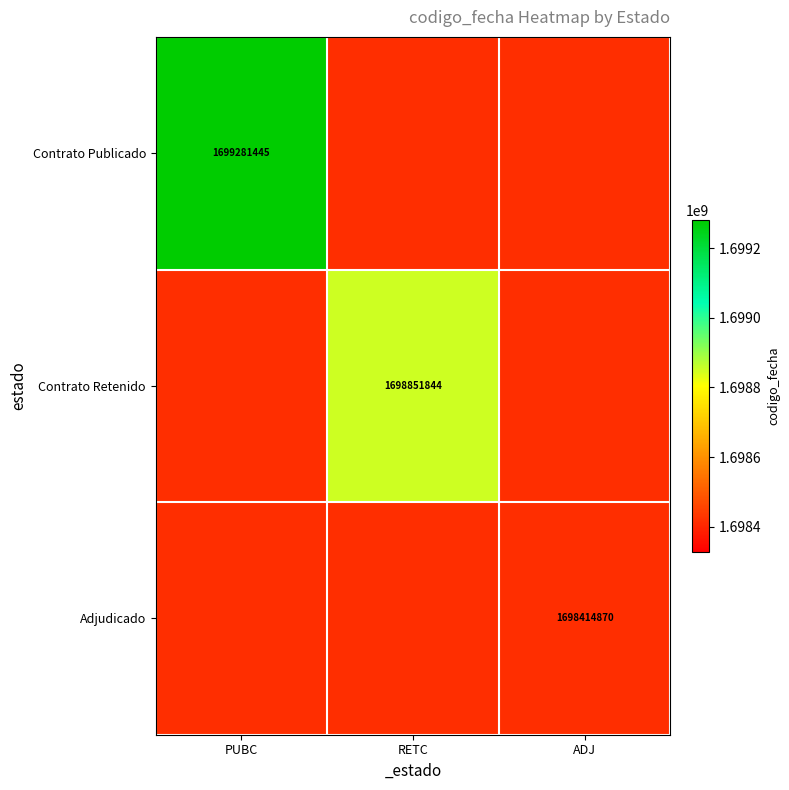

True or false: Contrato Publicado has a value of 1026662573 at PUBC.

False